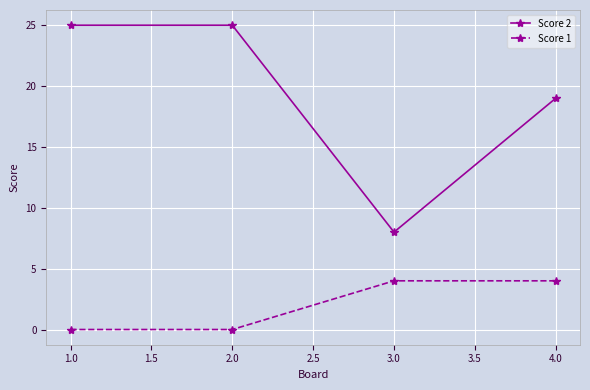

Reading left to right, what are all the values shown in this chart?

Score 2: 25	25	8	19
Score 1: 0	0	4	4